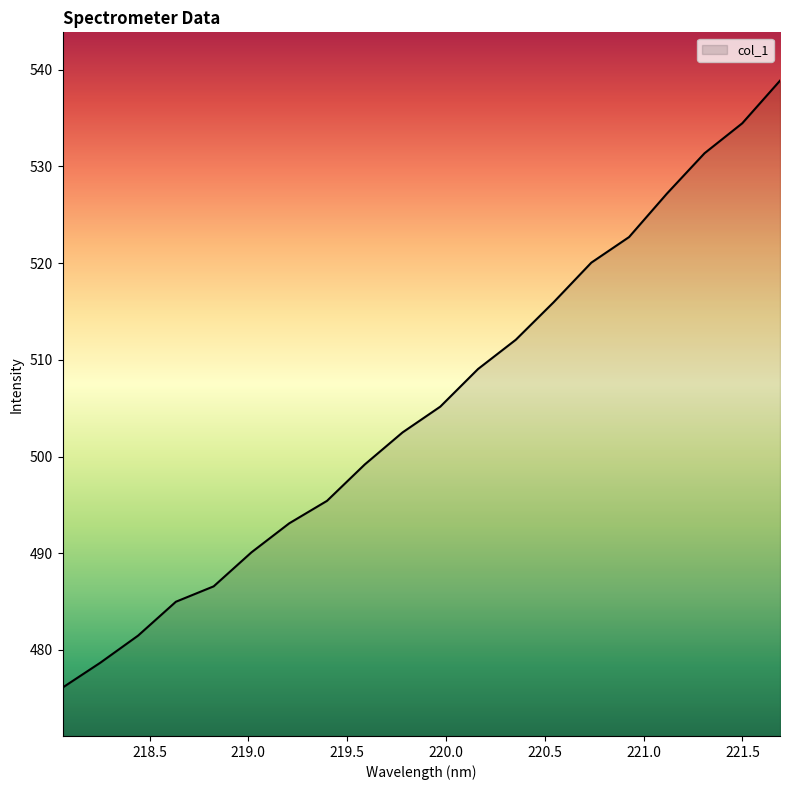

What is the maximum value shown in the chart?

538.9